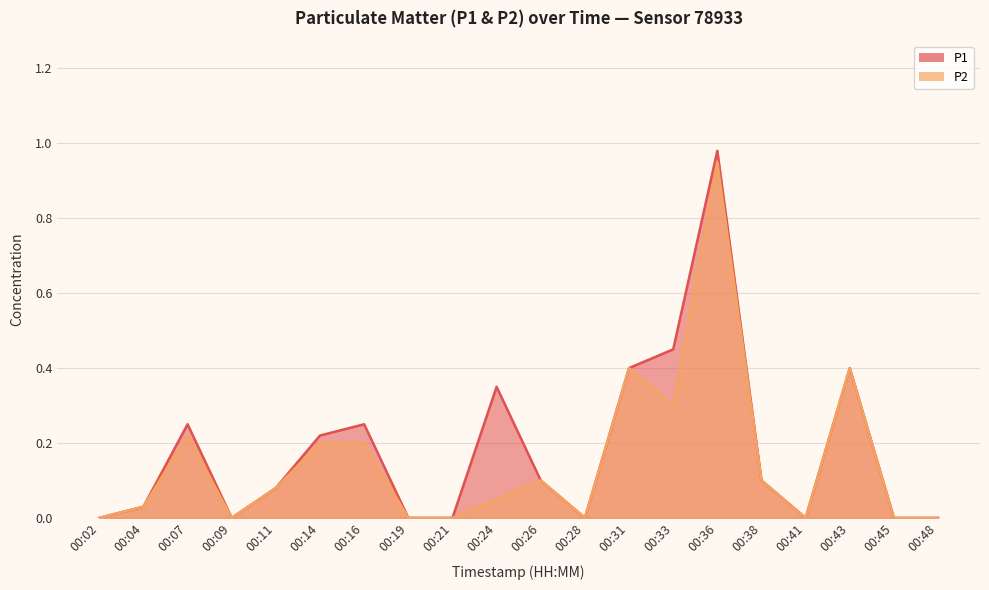

How many positive values does the P2 series have?

12